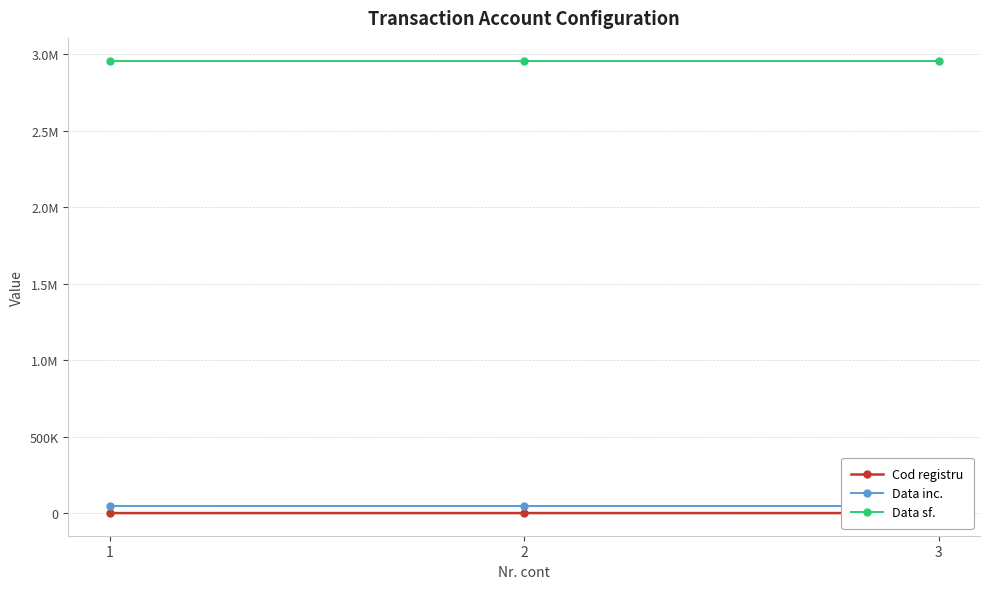

What is the sum of the Data sf. values at 1 and 3?

5916930